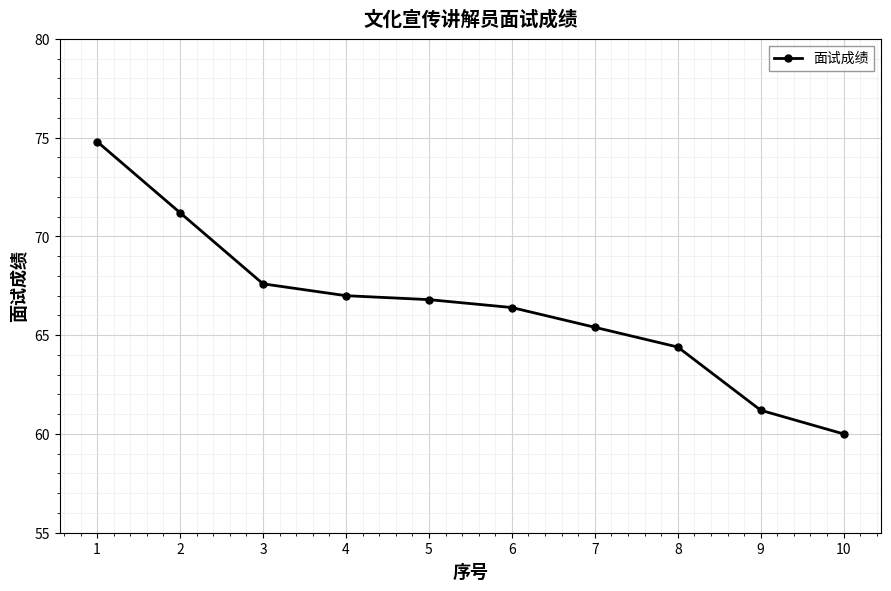

Count the number of categories in the chart.

10